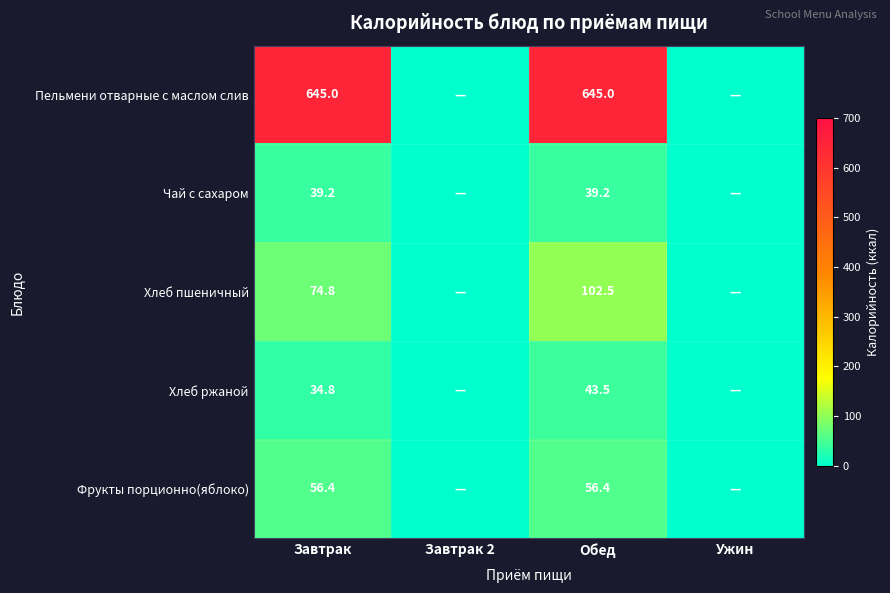

What is the sum of the Хлеб ржаной values at Завтрак and Обед?

78.3